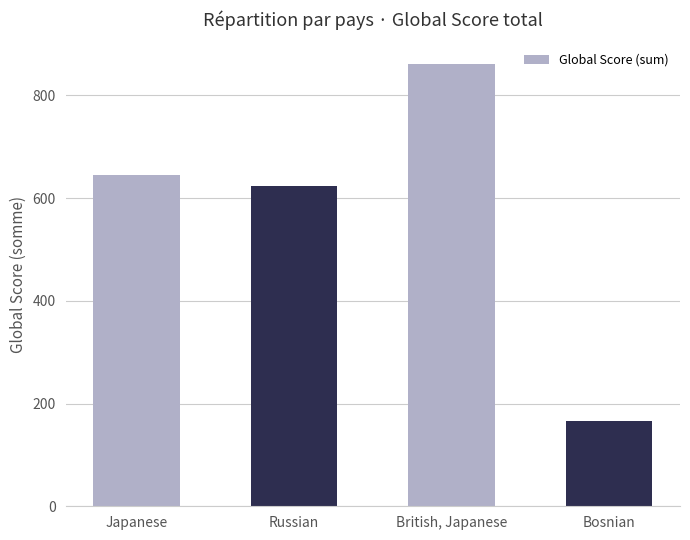

Which category has the highest value across all series?

British, Japanese